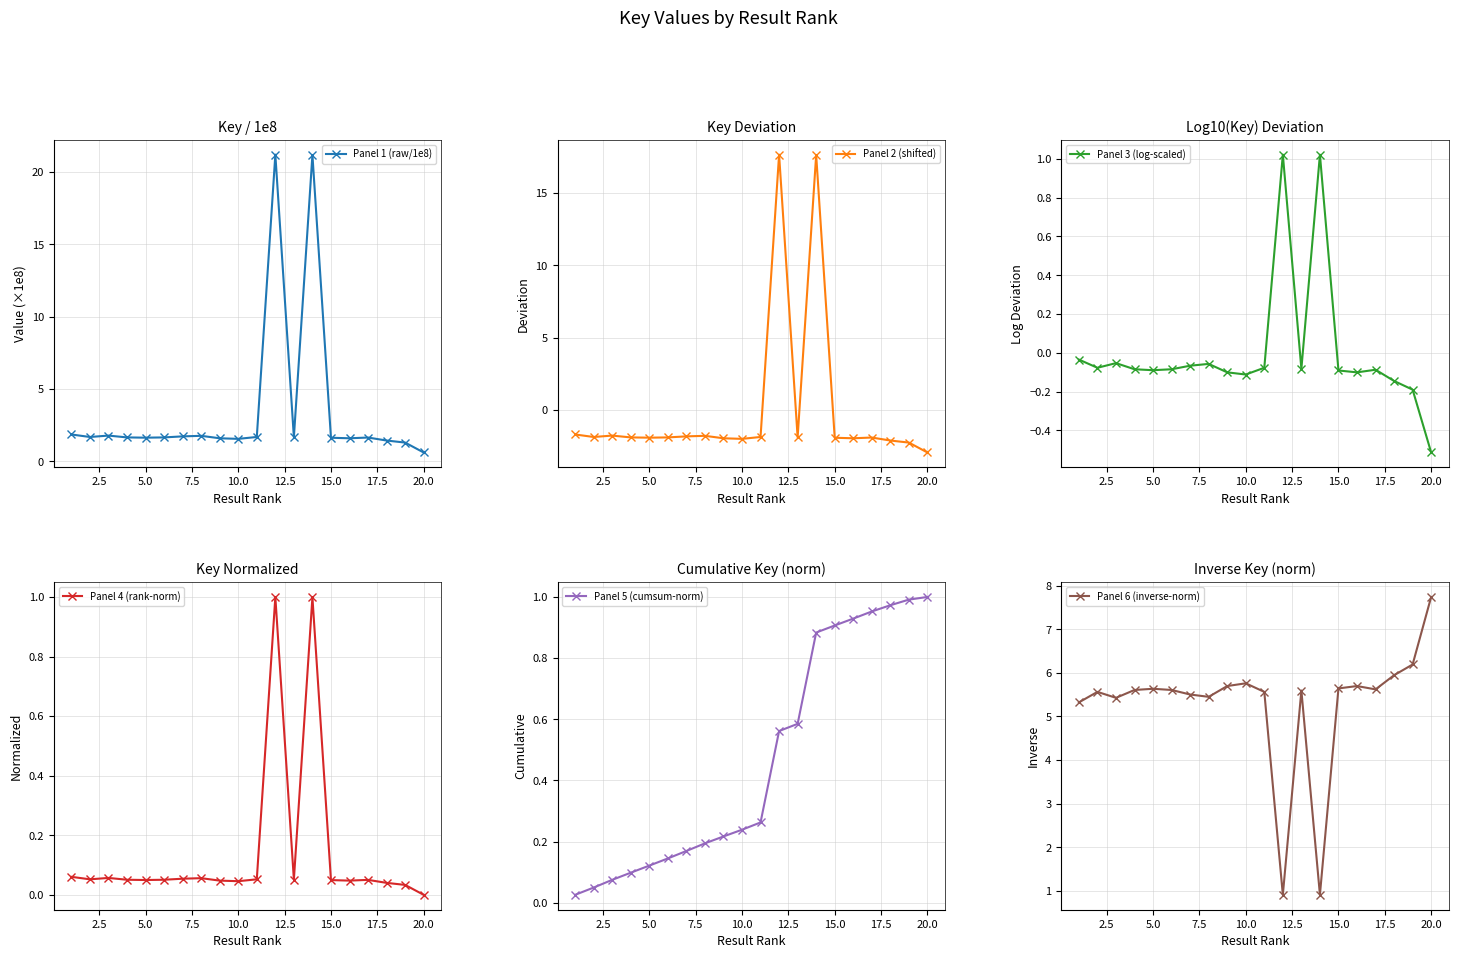

Reading left to right, transcribe all the data shown in this chart.

Panel 1 (raw/1e8): 1.9	1.7	1.8	1.7	1.6	1.7	1.7	1.8	1.6	1.6	1.7	21.2	1.7	21.2	1.6	1.6	1.7	1.4	1.3	0.6
Panel 2 (shifted): -1.7	-1.9	-1.8	-1.9	-1.9	-1.9	-1.8	-1.8	-1.9	-2.0	-1.9	17.6	-1.9	17.6	-1.9	-1.9	-1.9	-2.1	-2.2	-2.9
Panel 3 (log-scaled): -0.0	-0.1	-0.1	-0.1	-0.1	-0.1	-0.1	-0.1	-0.1	-0.1	-0.1	1.0	-0.1	1.0	-0.1	-0.1	-0.1	-0.1	-0.2	-0.5
Panel 4 (rank-norm): 0.1	0.1	0.1	0.1	0.0	0.1	0.1	0.1	0.0	0.0	0.1	1.0	0.1	1.0	0.0	0.0	0.1	0.0	0.0	0.0
Panel 5 (cumsum-norm): 0.0	0.1	0.1	0.1	0.1	0.1	0.2	0.2	0.2	0.2	0.3	0.6	0.6	0.9	0.9	0.9	1.0	1.0	1.0	1.0
Panel 6 (inverse-norm): 5.3	5.6	5.4	5.6	5.6	5.6	5.5	5.5	5.7	5.8	5.6	0.9	5.6	0.9	5.6	5.7	5.6	5.9	6.2	7.7